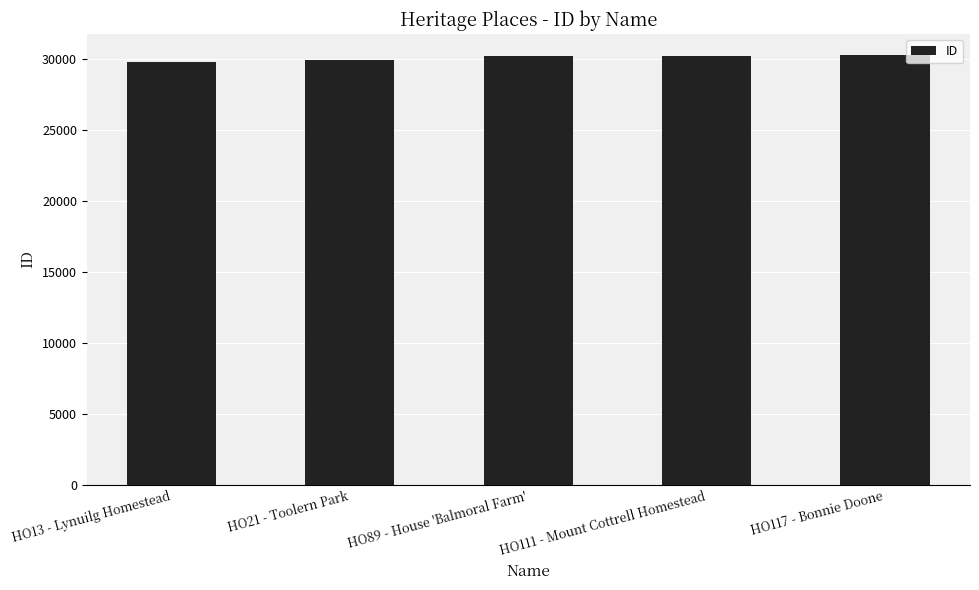

What is the greatest value displayed?

30269